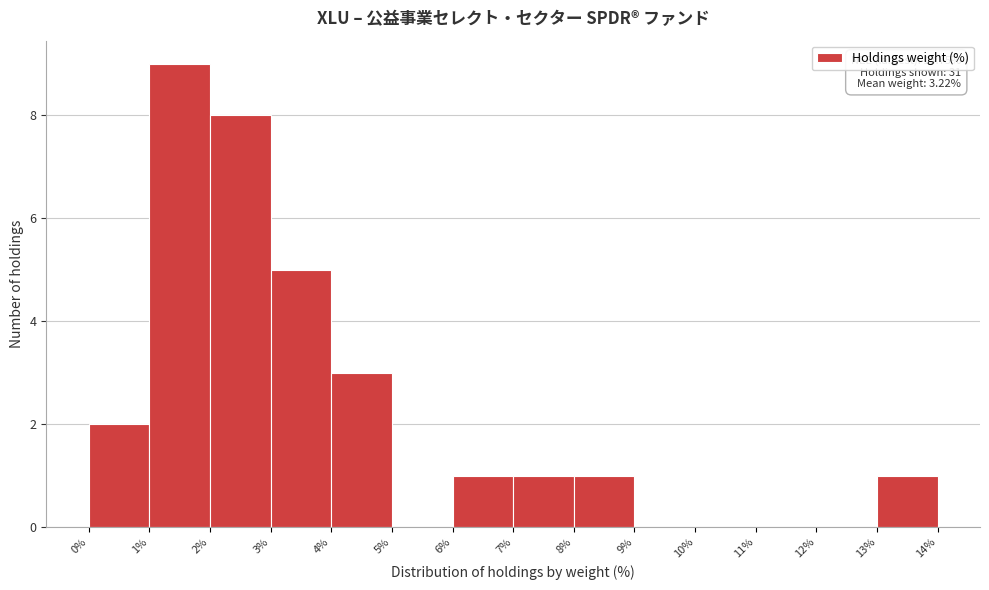

Over which range of the x-axis is the bar tallest?

1% to 2%